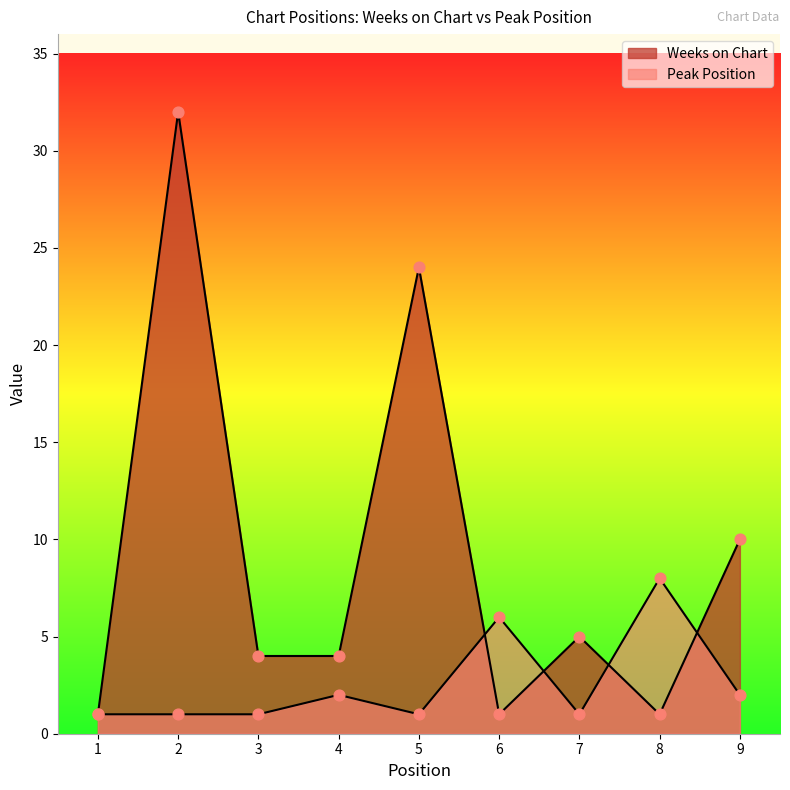

Which series reaches the minimum Y coordinate?

Weeks on Chart